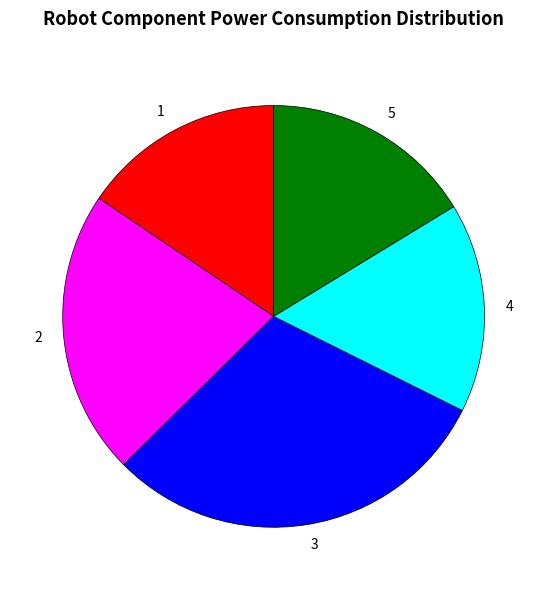

Which category has the smallest portion of the pie?

1